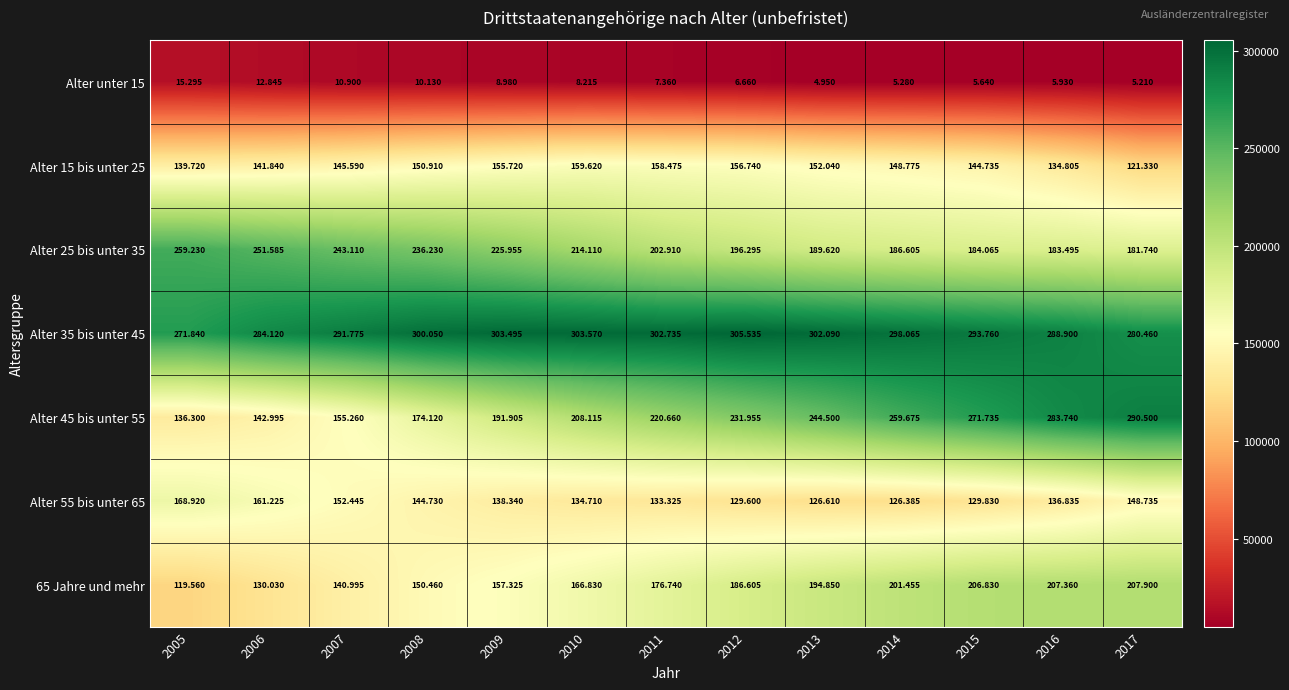

Which series changed the most between 2005 and 2013?

Alter 45 bis unter 55